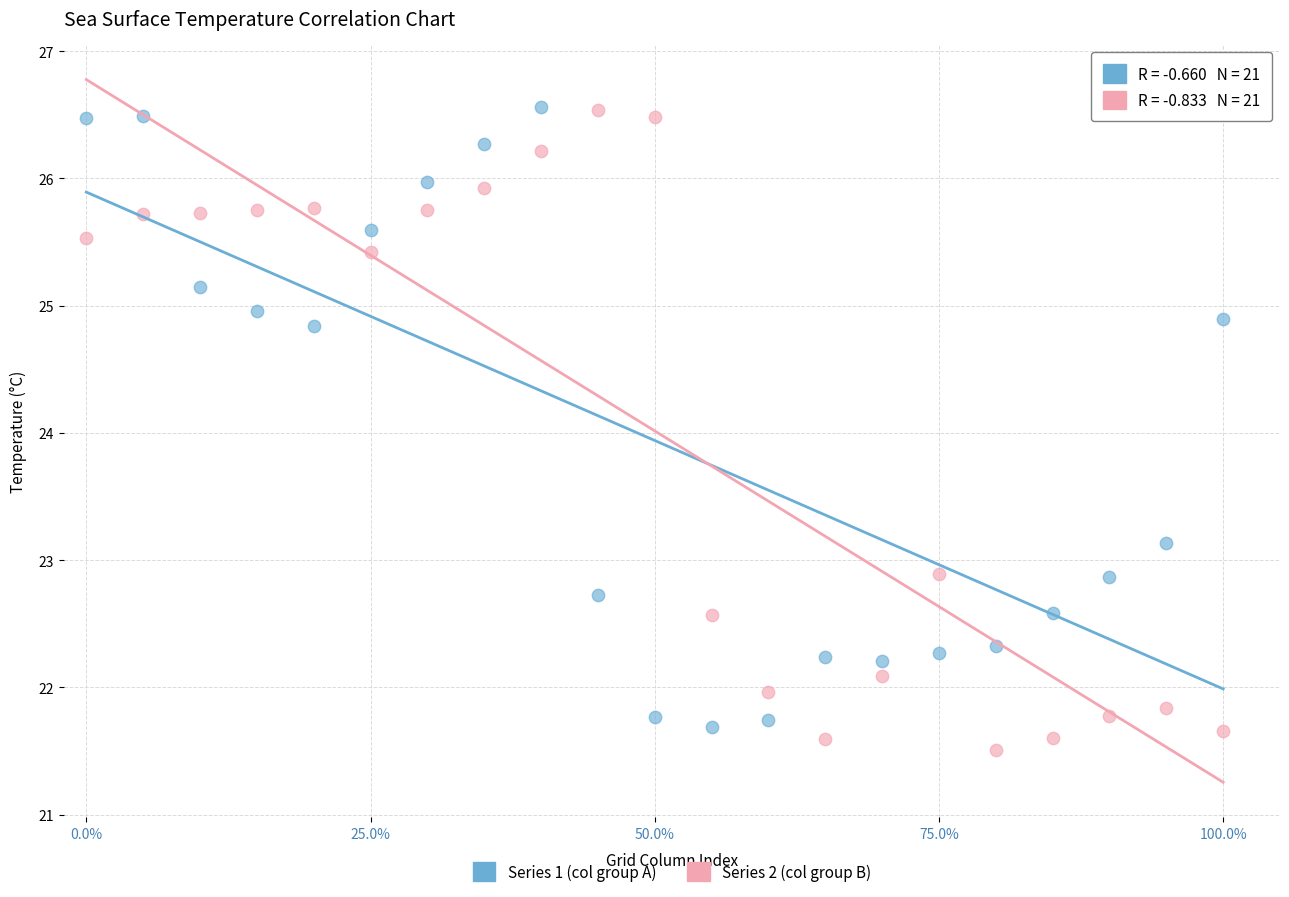

What is the X range (max minus min) for the scatter plot?

1.0